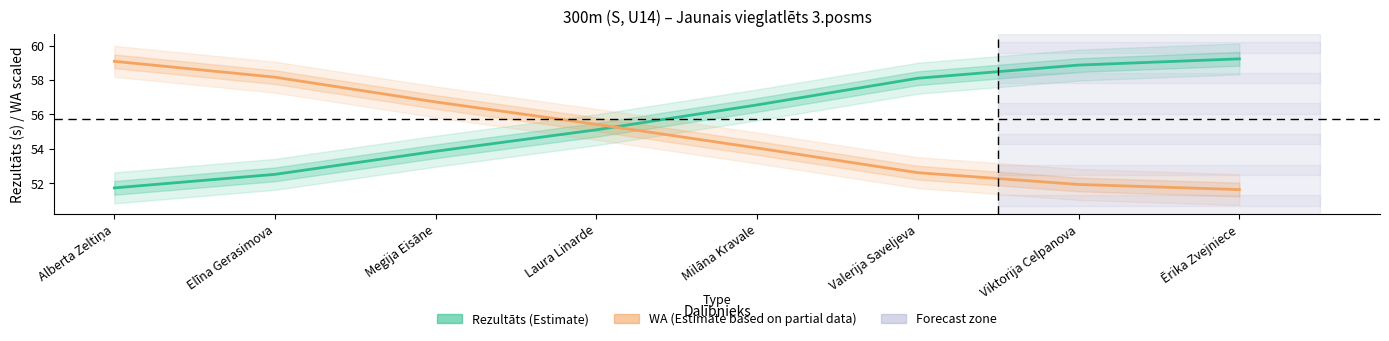

What position from the left is Ērika Zvejniece?

8